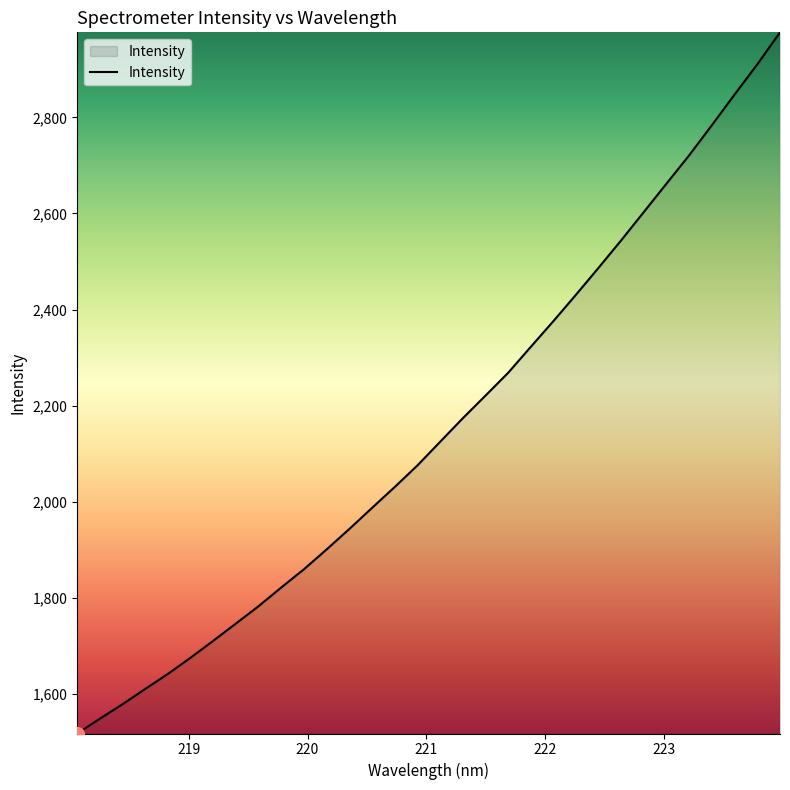

What is the greatest value displayed?

2977.1